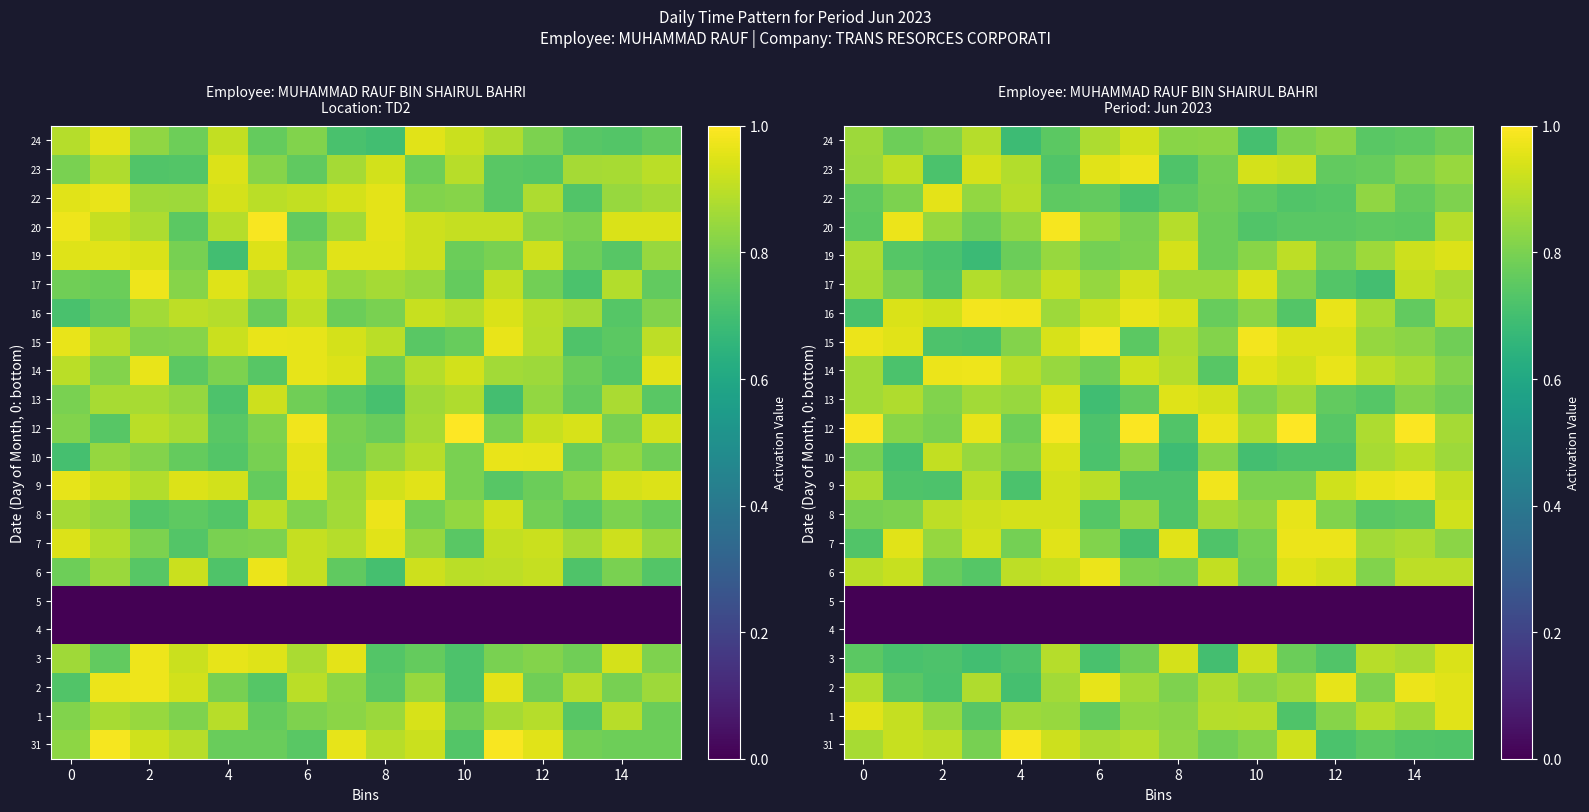

Rank the series by their maximum value, from highest to lowest.

12, 15, 20, 31, 16, 9, 14, 2, 23, 7, 6, 8, 22, 1, 13, 19, 17, 10, 3, 24, 4, 5